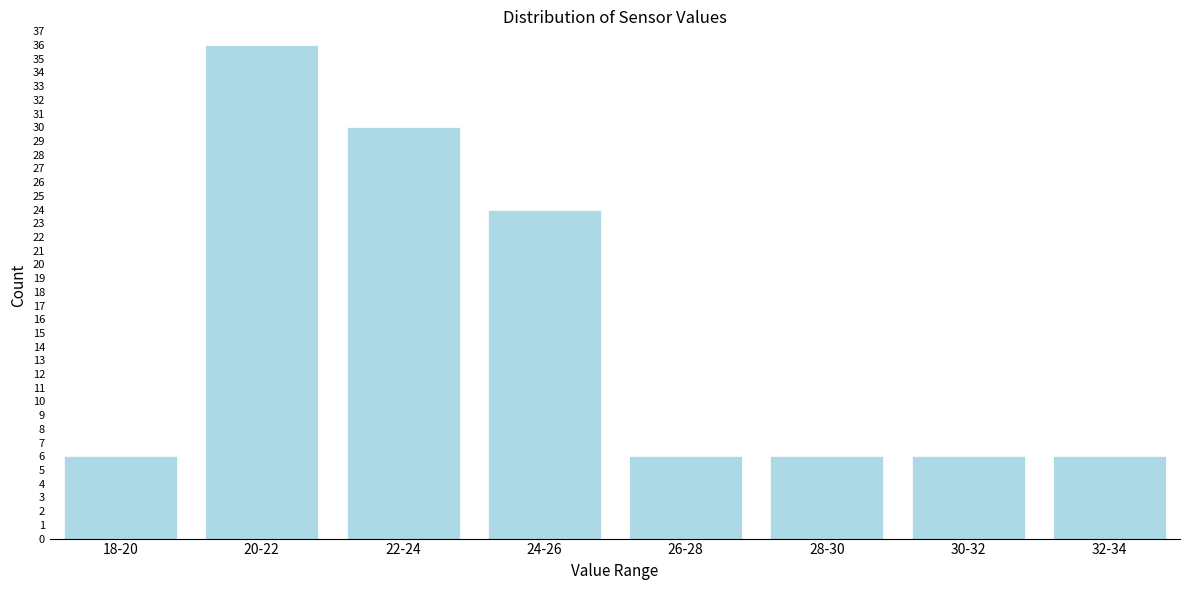

Reading left to right, list all the values displayed in this chart.

18-20=6	20-22=36	22-24=30	24-26=24	26-28=6	28-30=6	30-32=6	32-34=6